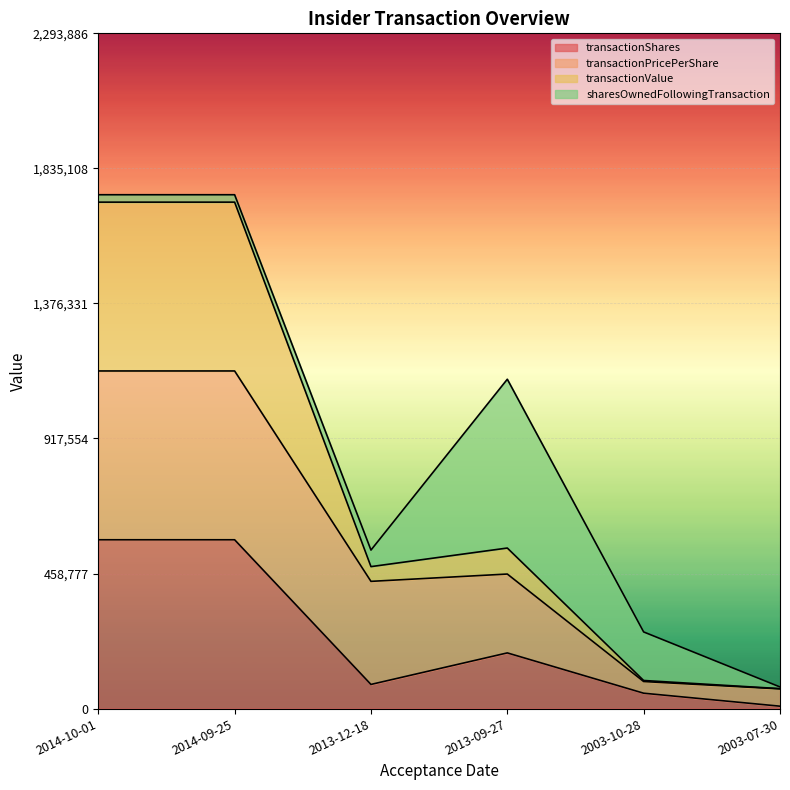

Which category has the lowest value in the transactionValue series?

2003-07-30